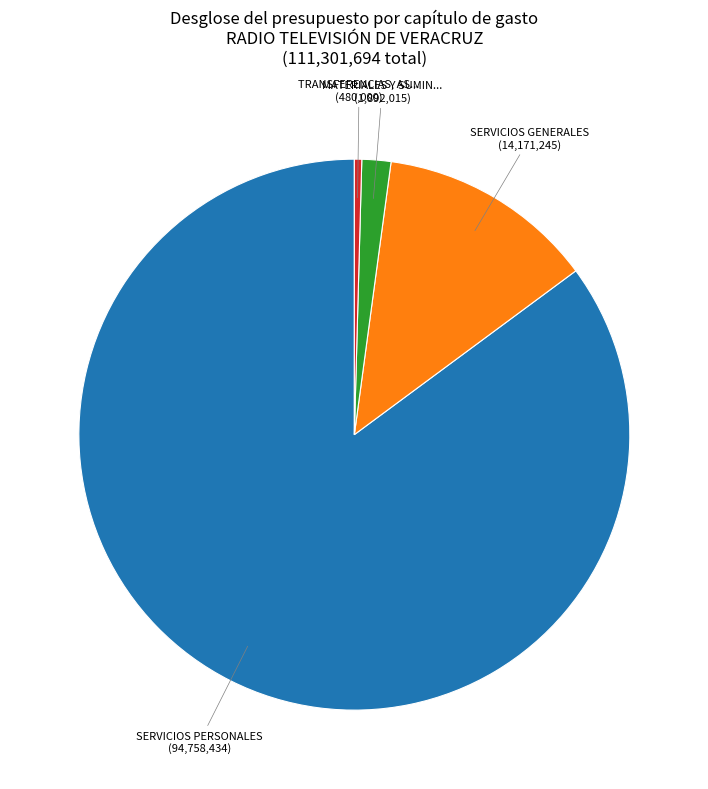

Is there a majority slice in this chart?

Yes